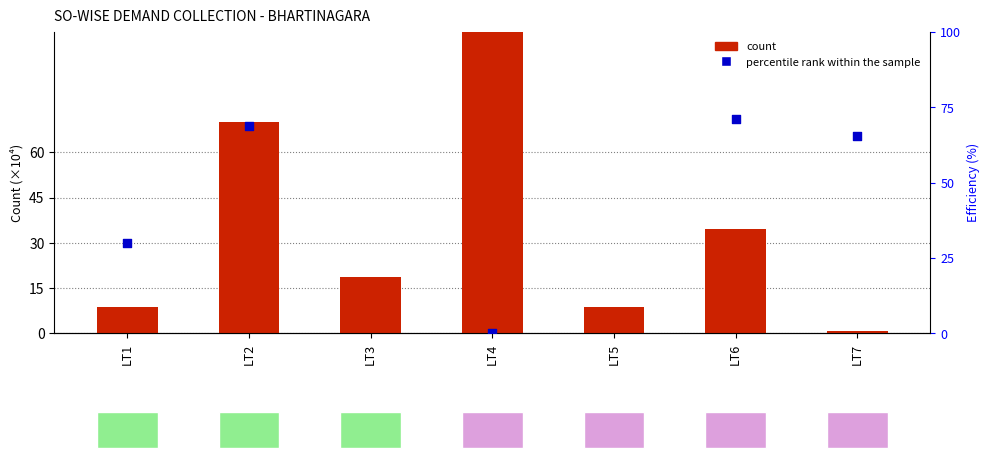

Which series contains the lowest Y value?

percentile rank within the sample